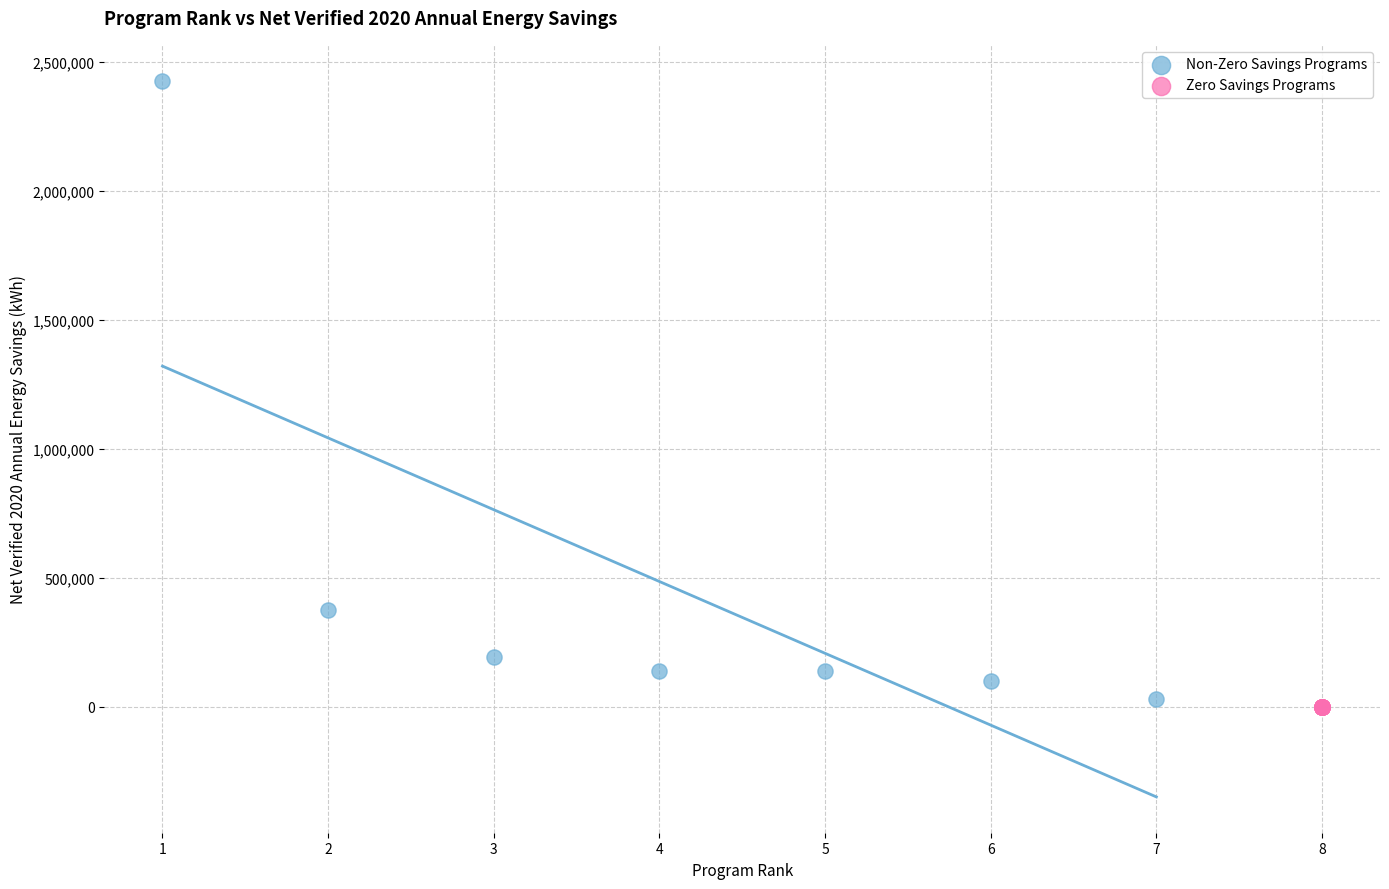

Which series contains the highest Y value?

Non-Zero Savings Programs